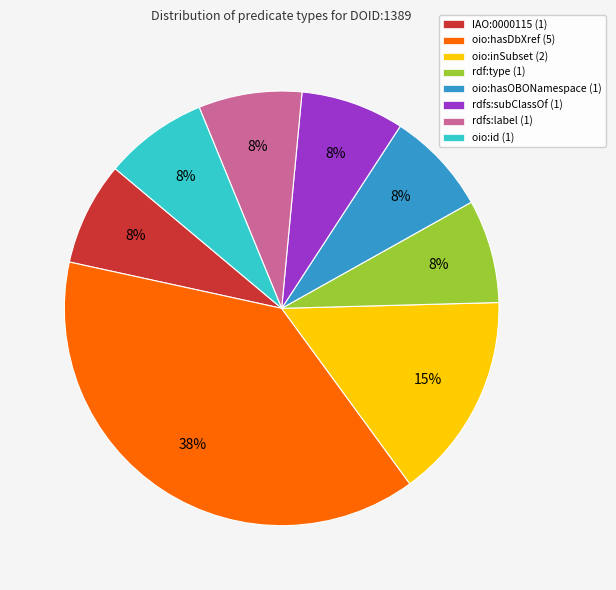

Approximately how many times larger is the value at rdfs:label (1) compared to oio:hasOBONamespace (1)?

1.0